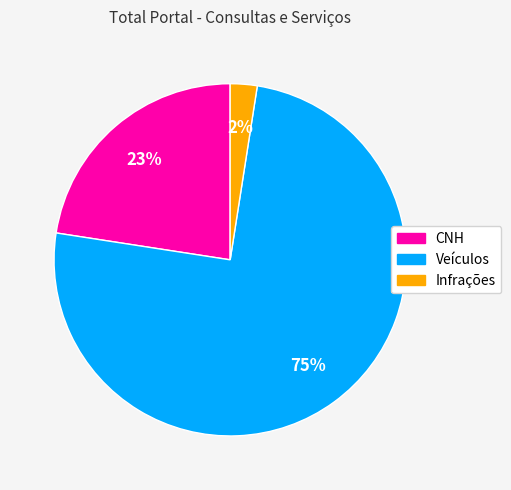

How many segments does this pie chart have?

3